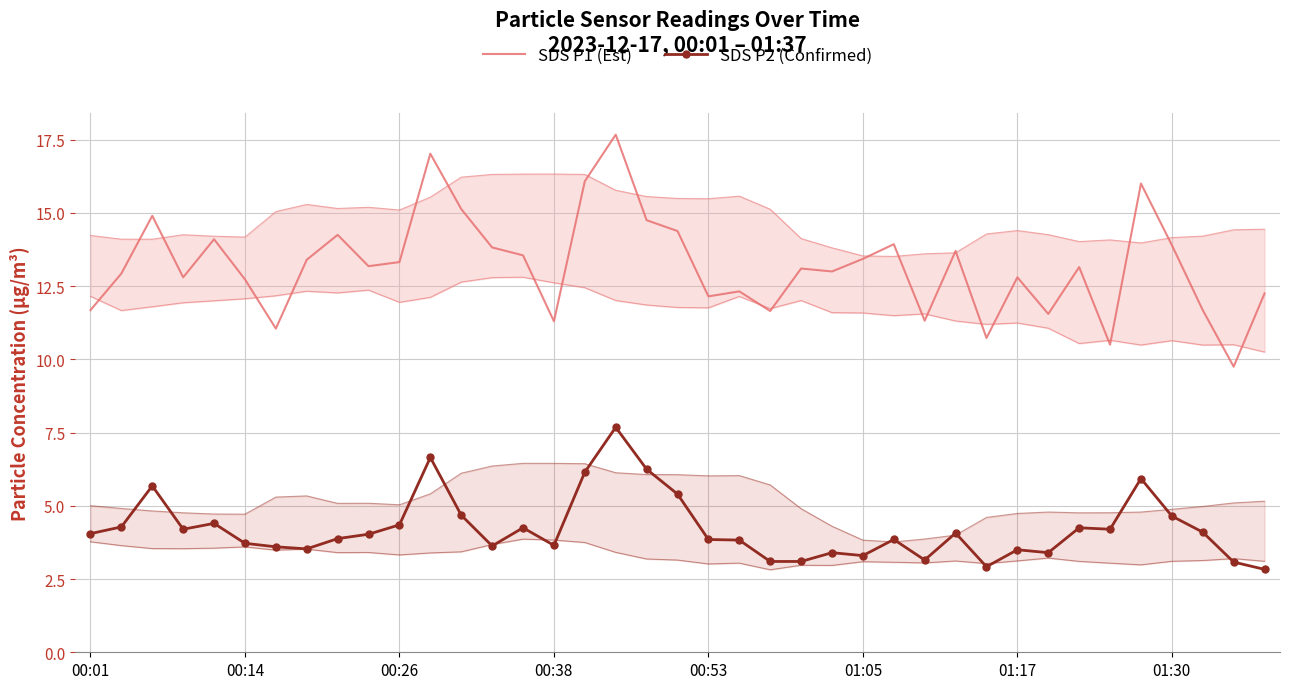

List the series in order of their peak value, lowest first.

SDS P2 (Confirmed), SDS P1 (Est)